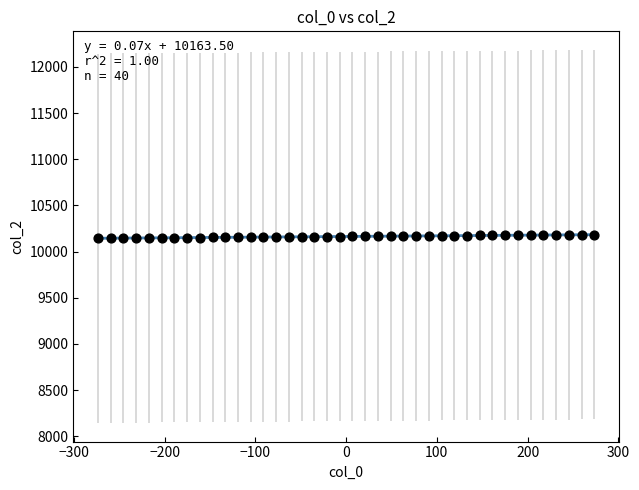

What is the range of Y values (max minus min)?

39